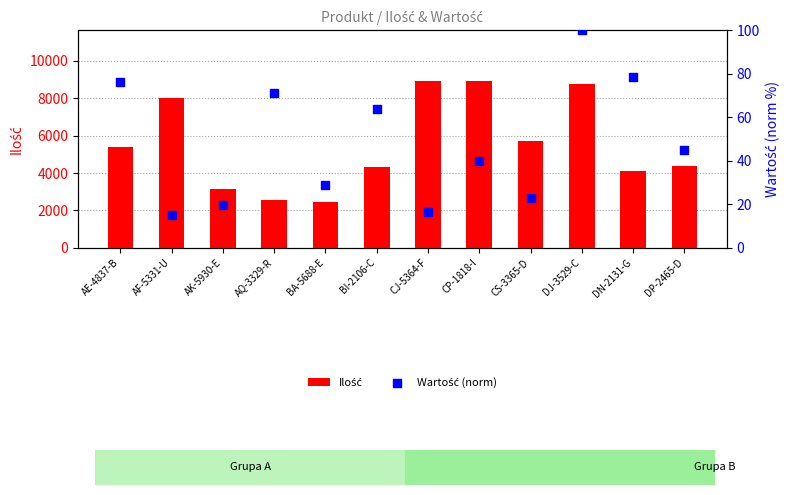

What are all the series names shown in the legend?

Ilość, Wartość (norm)